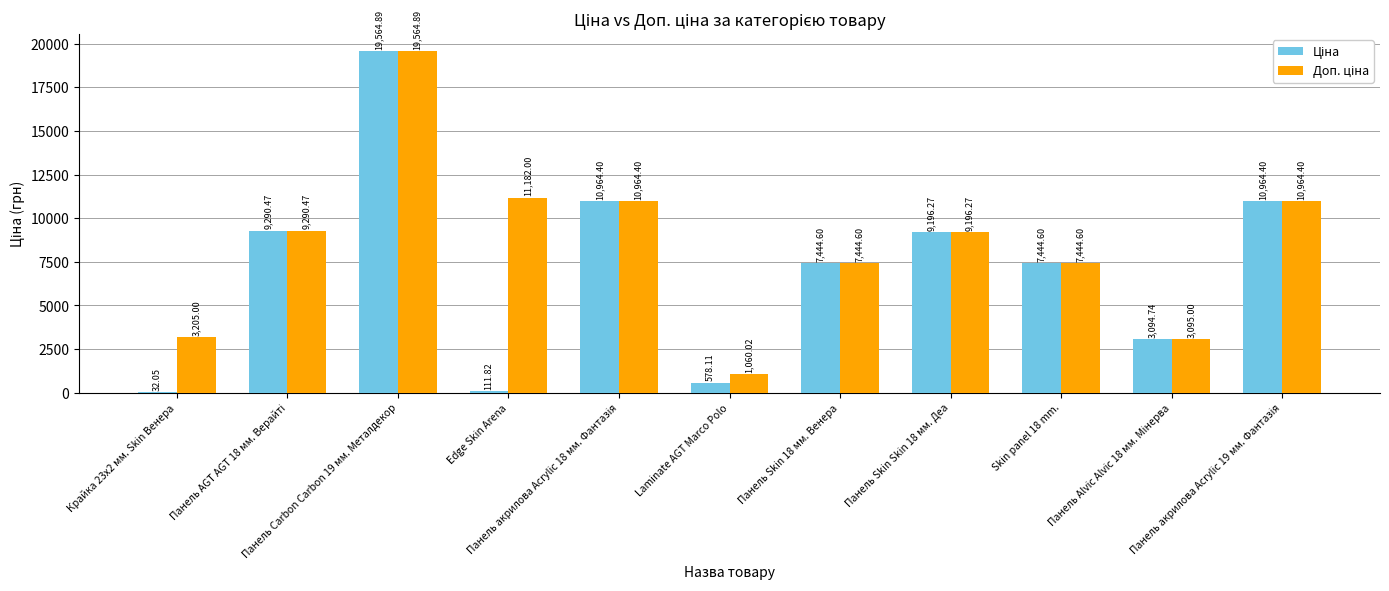

At which label is Доп. ціна closest to 10312?

Панель акрилова Acrylic 18 мм. Фантазія